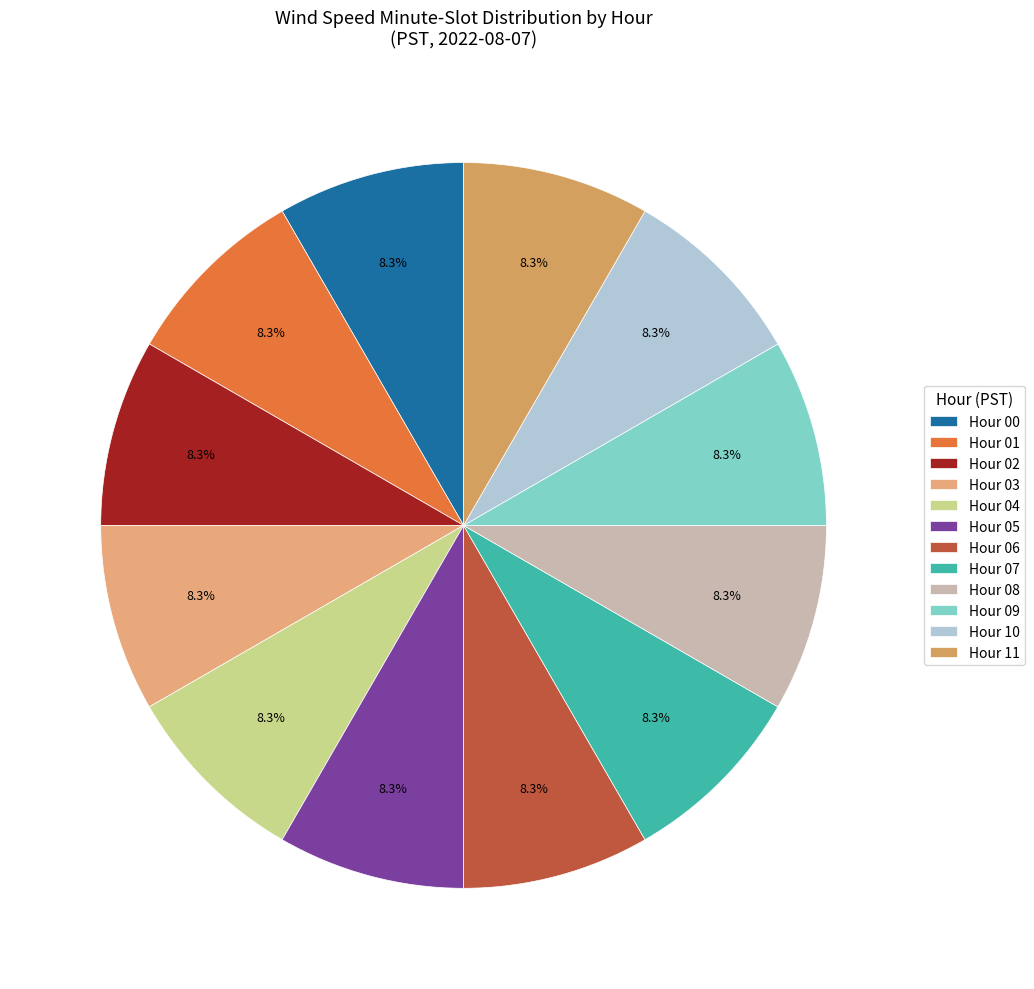

How many slices are in this pie chart?

12